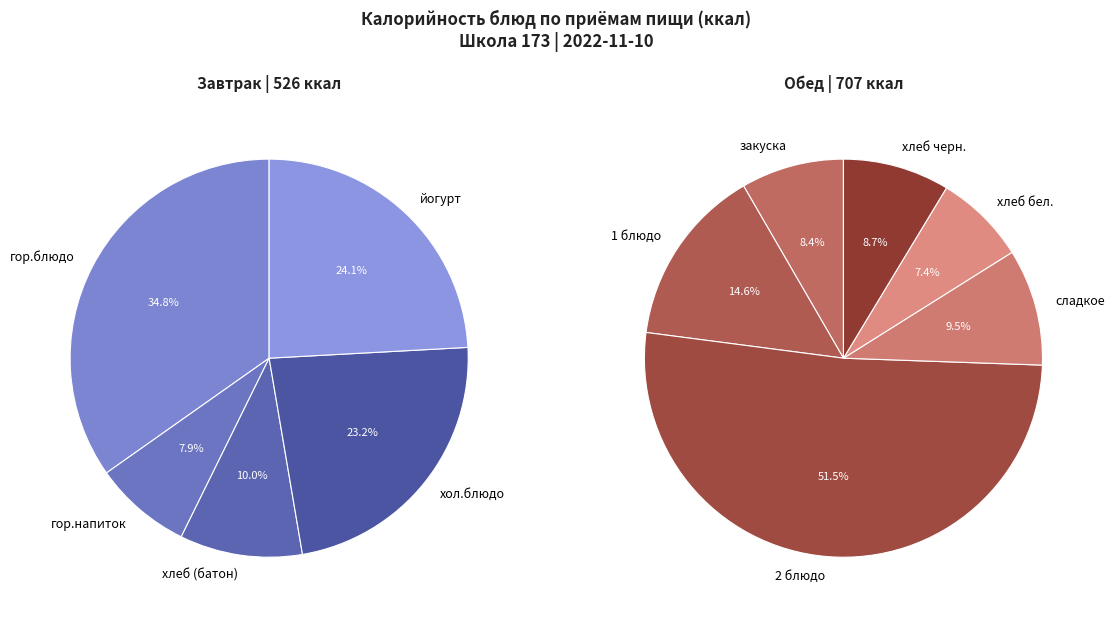

Does гор.напиток represent more than half of the total?

No